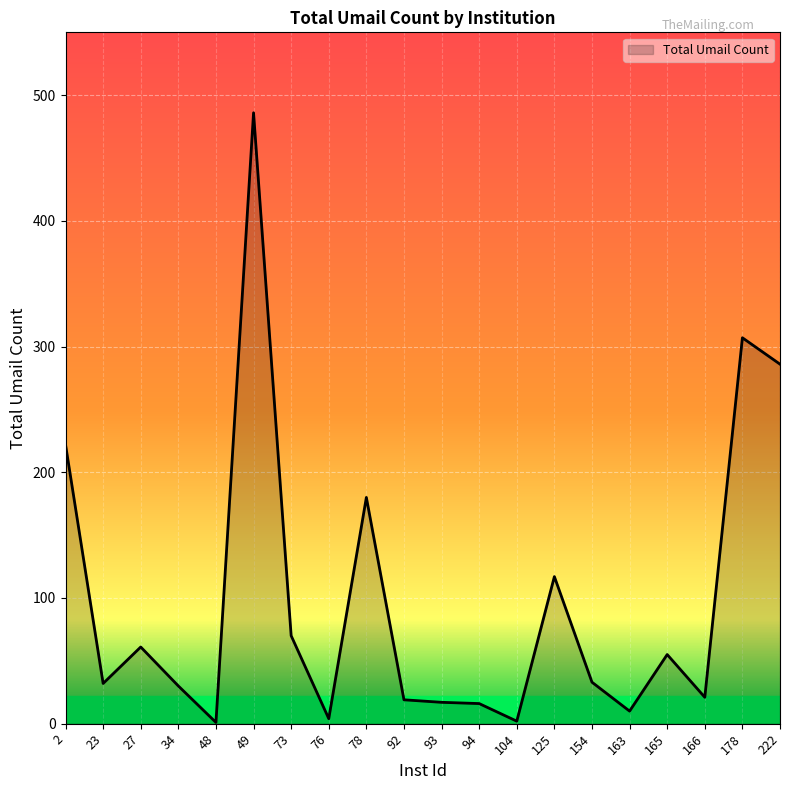

True or false: the data shows 10 at 163.

True